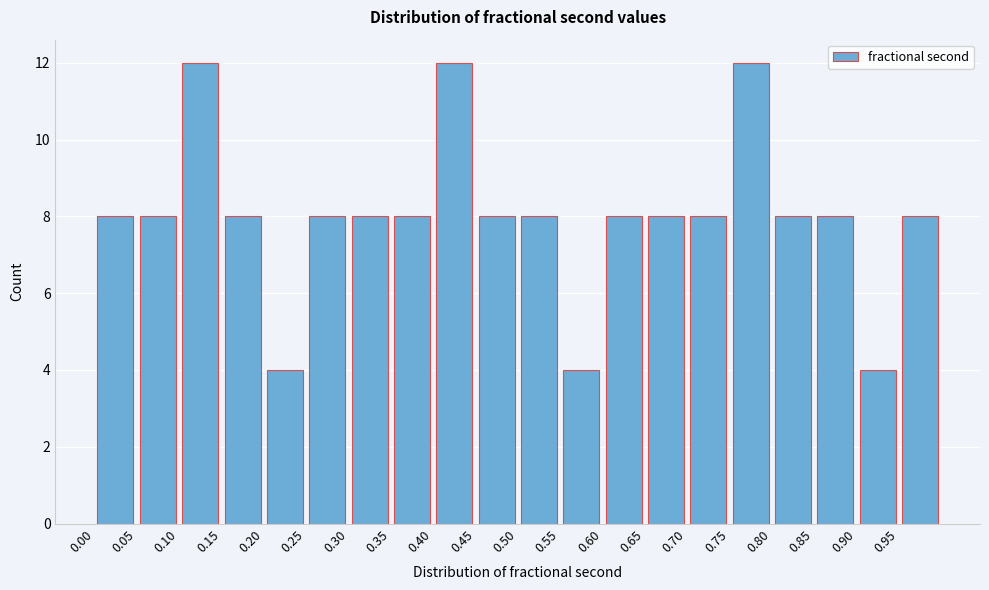

Reading left to right, transcribe this chart: for each bar, give the range it covers on the x-axis and its height. The values are not printed on the chart, so give them approximately, as read against the axis.

0.00 to 0.05: 8
0.05 to 0.10: 8
0.10 to 0.15: 12
0.15 to 0.20: 8
0.20 to 0.25: 4
0.25 to 0.30: 8
0.30 to 0.35: 8
0.35 to 0.40: 8
0.40 to 0.45: 12
0.45 to 0.50: 8
0.50 to 0.55: 8
0.55 to 0.60: 4
0.60 to 0.65: 8
0.65 to 0.70: 8
0.70 to 0.75: 8
0.75 to 0.80: 12
0.80 to 0.85: 8
0.85 to 0.90: 8
0.90 to 0.95: 4
0.95 to 1.00: 8